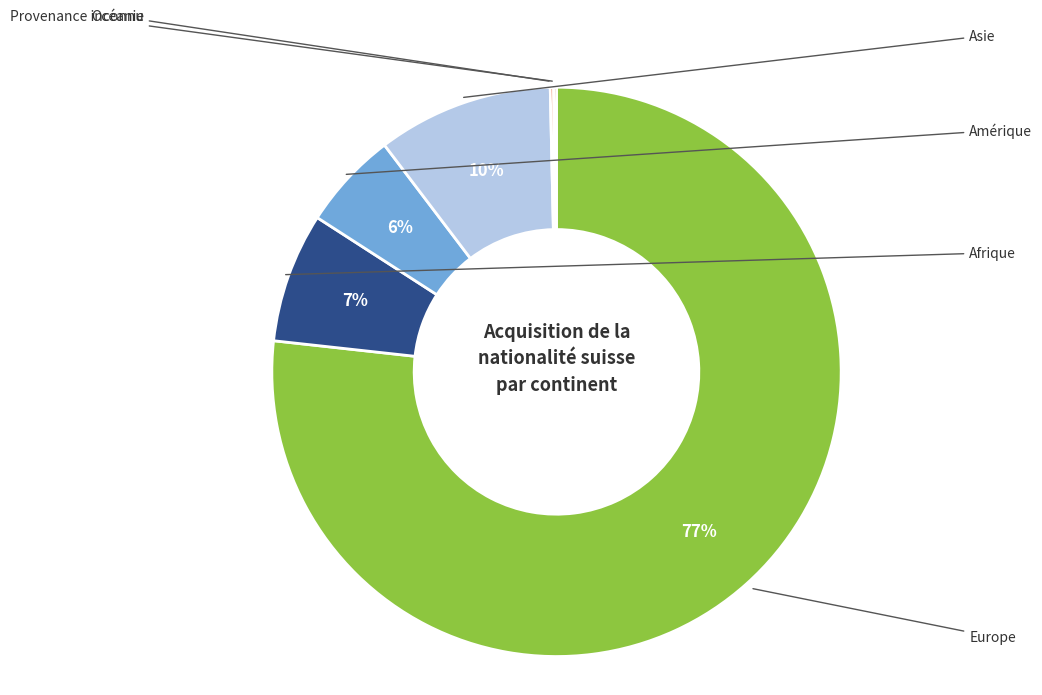

To the nearest percent, what is the average slice percentage?

17%